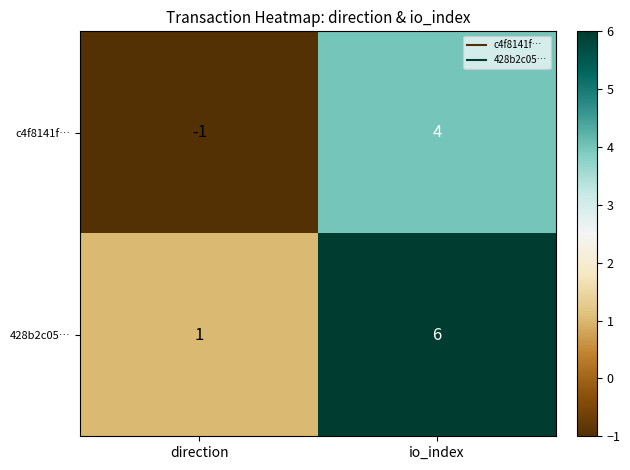

At which category does the chart reach its minimum across all series?

direction